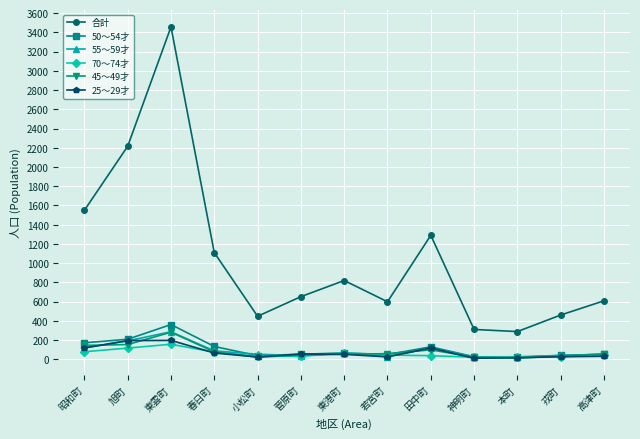

Between 東雲町 and 菅原町, which series saw the biggest shift?

合計